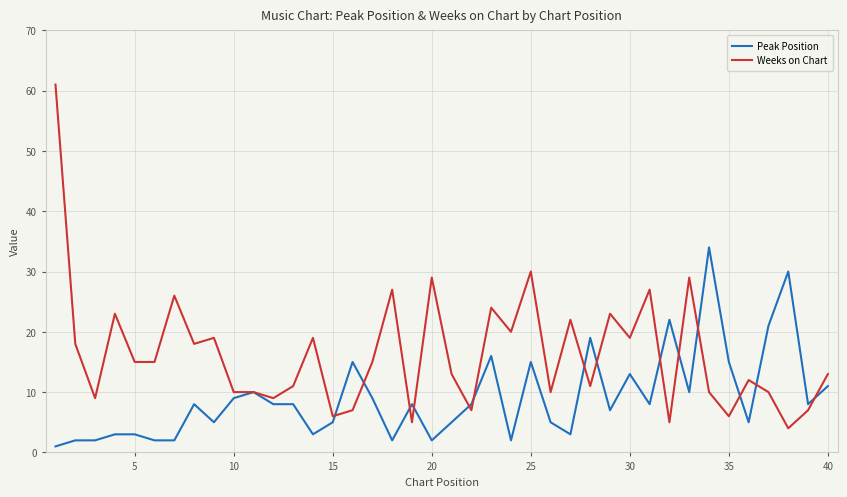

Reading left to right, extract all data points from this chart.

Peak Position: 1	2	2	3	3	2	2	8	5	9	10	8	8	3	5	15	9	2	8	2	5	8	16	2	15	5	3	19	7	13	8	22	10	34	15	5	21	30	8	11
Weeks on Chart: 61	18	9	23	15	15	26	18	19	10	10	9	11	19	6	7	15	27	5	29	13	7	24	20	30	10	22	11	23	19	27	5	29	10	6	12	10	4	7	13